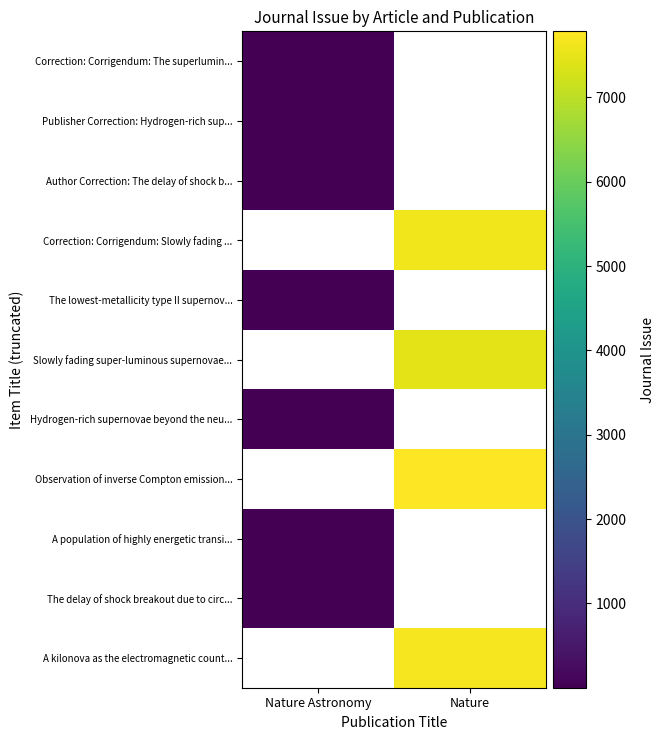

Rank the categories by Observation of inverse Compton emission... value from lowest to highest.

Nature Astronomy, Nature